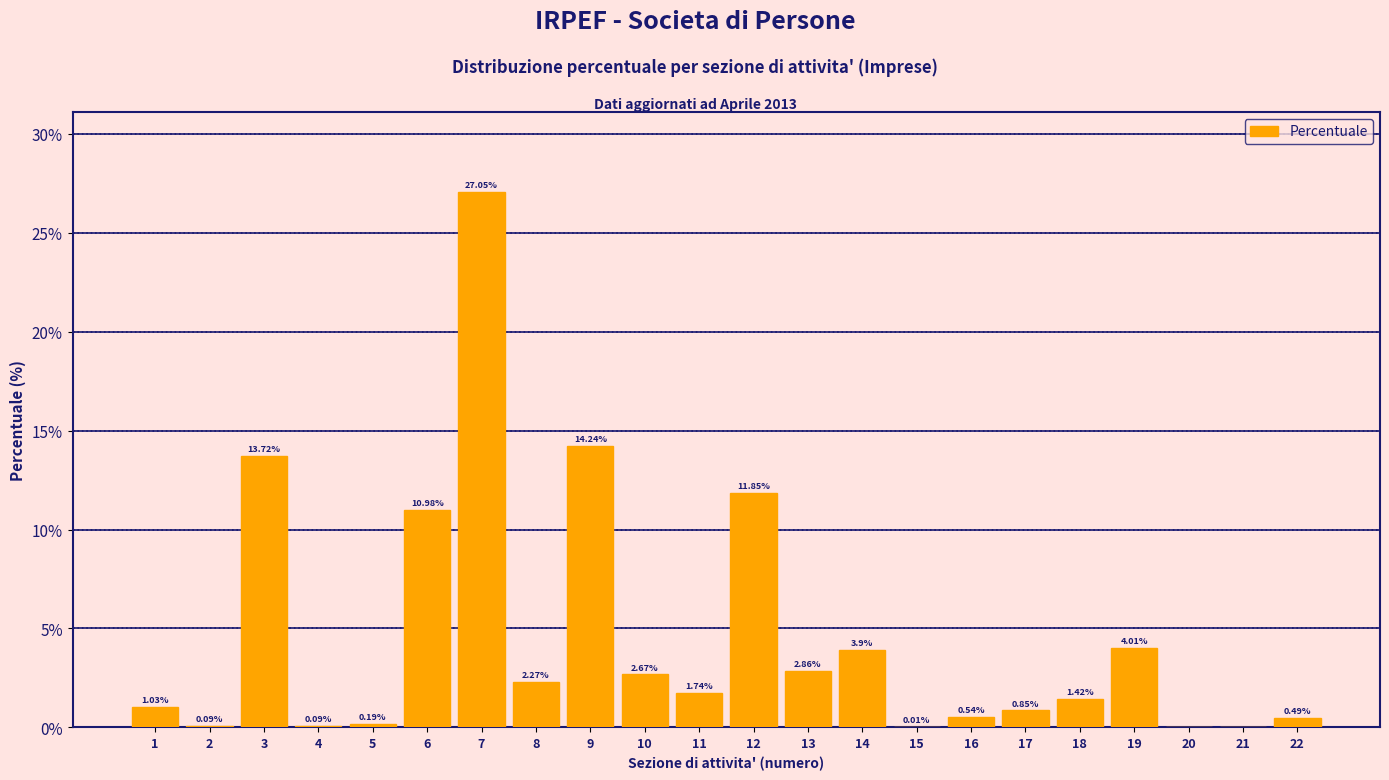

What is the sum of the values at 14 and 13?

6.8